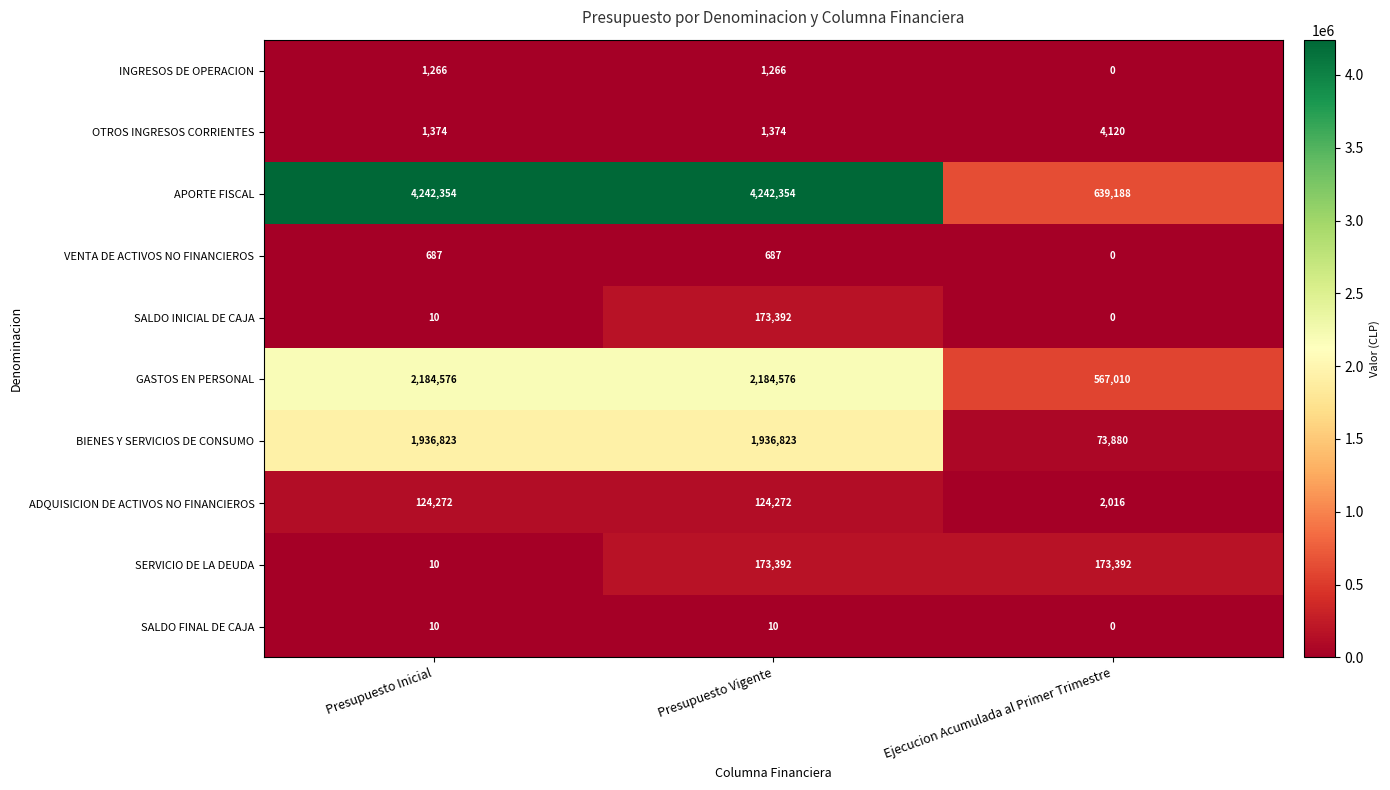

The ADQUISICION DE ACTIVOS NO FINANCIEROS series shows 124272 at Presupuesto Inicial. True or false?

True